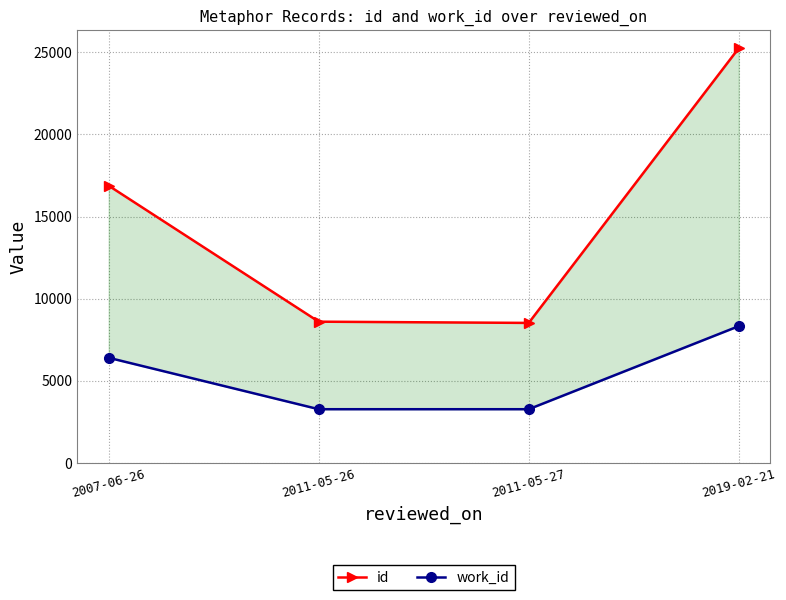

List the series in order of their peak value, highest first.

id, work_id